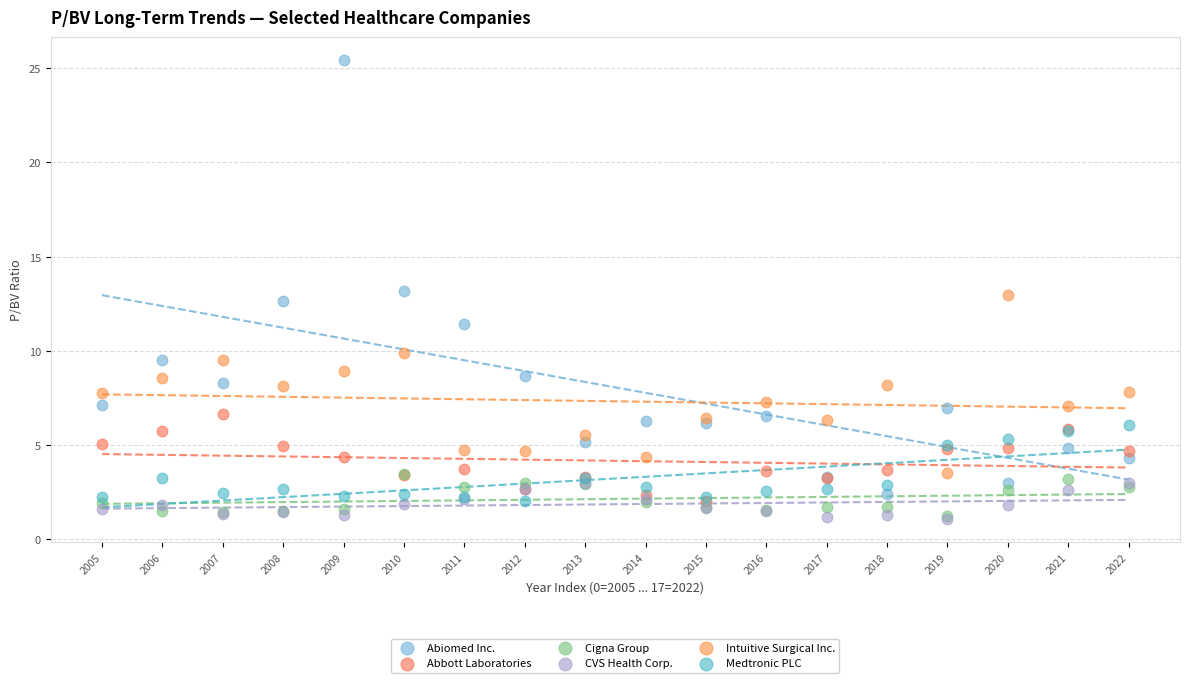

Which series contains the highest Y value?

Abiomed Inc.